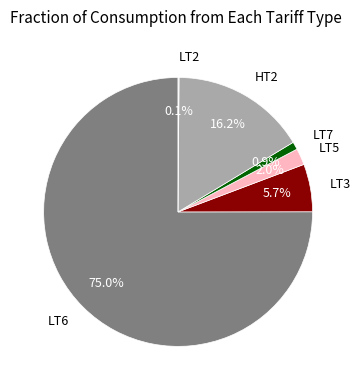

Is there any slice that represents more than half of the pie?

Yes